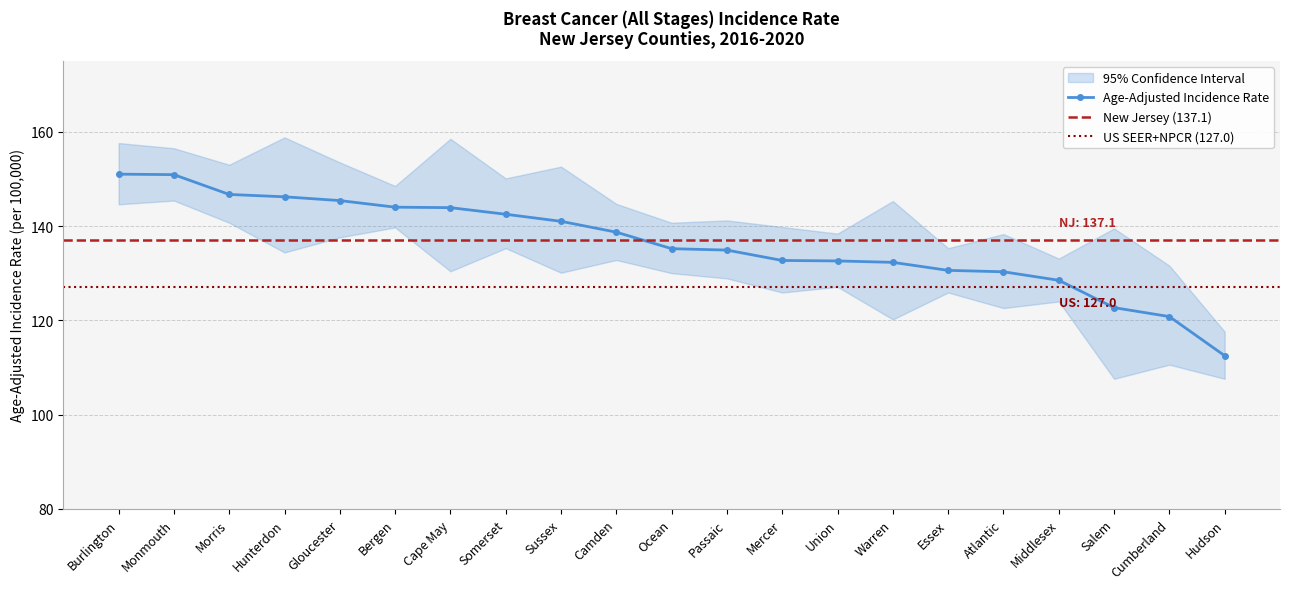

What is the difference between the maximum and minimum values in the Lower 95% CI series?

37.8